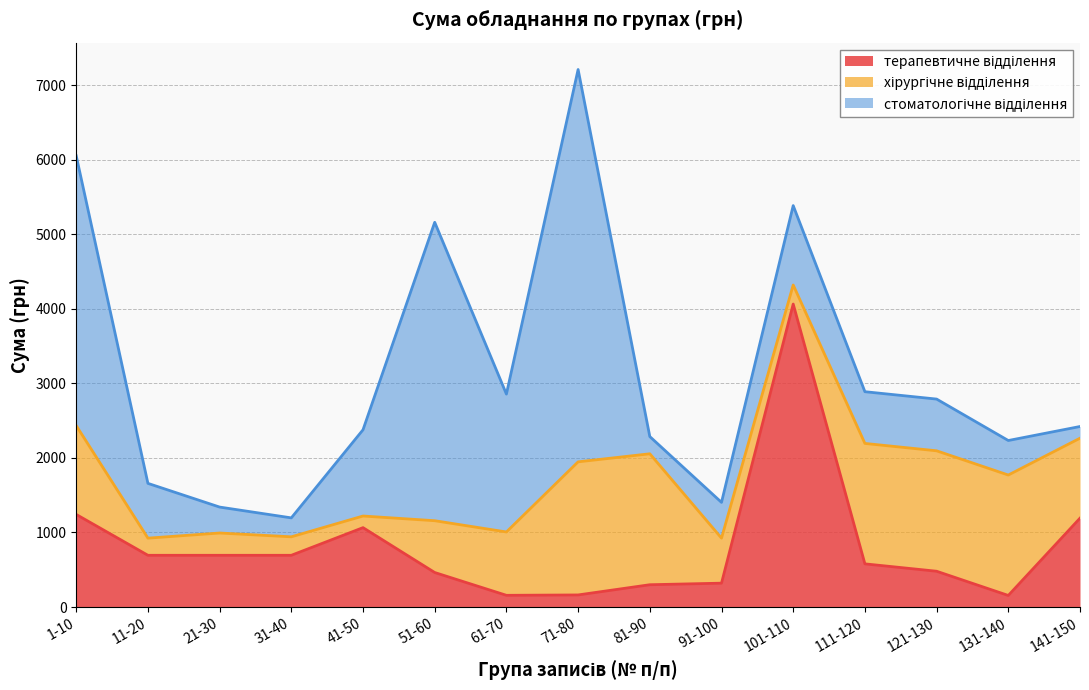

What position from the right is 131-140?

2